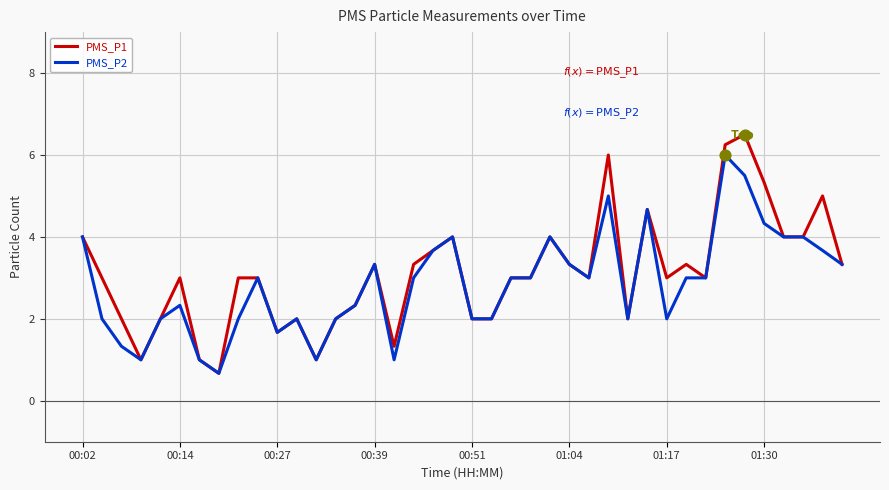

Which series has the largest total across all categories?

PMS_P1